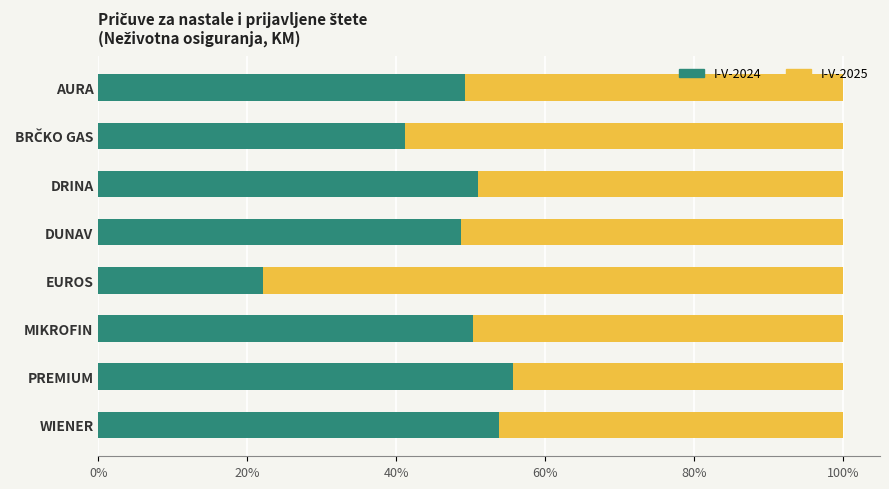

What is the difference between the maximum and minimum values in the I-V-2024 series?

33.6